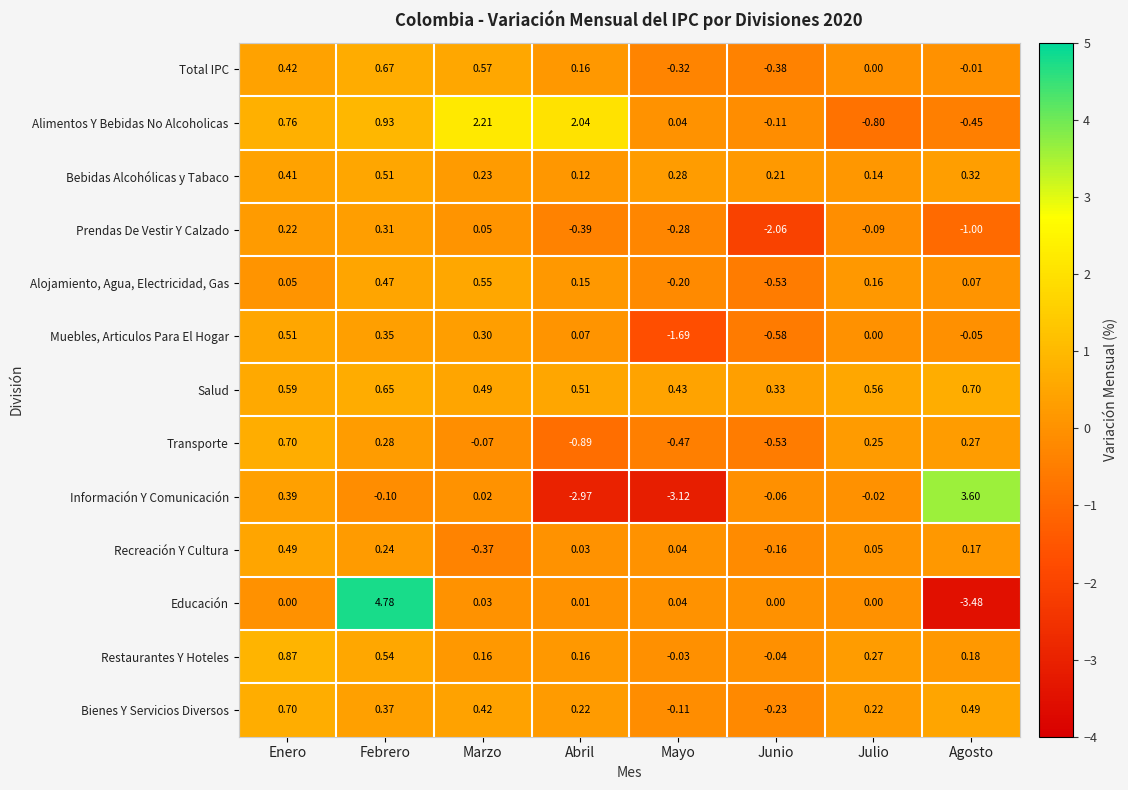

List the labels in order of Salud value, largest first.

Agosto, Febrero, Enero, Julio, Abril, Marzo, Mayo, Junio